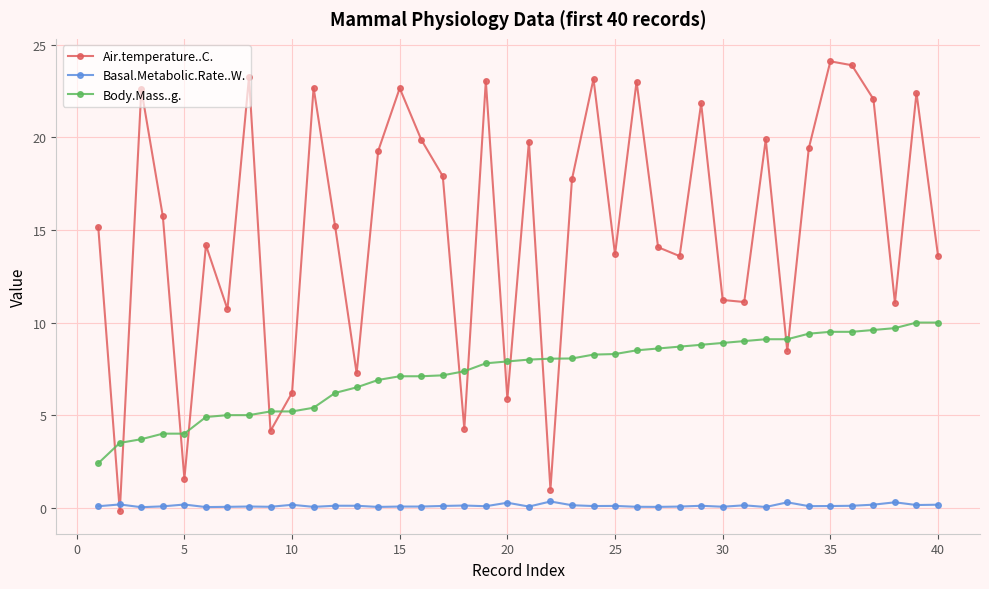

What is the smallest value displayed?

-0.2